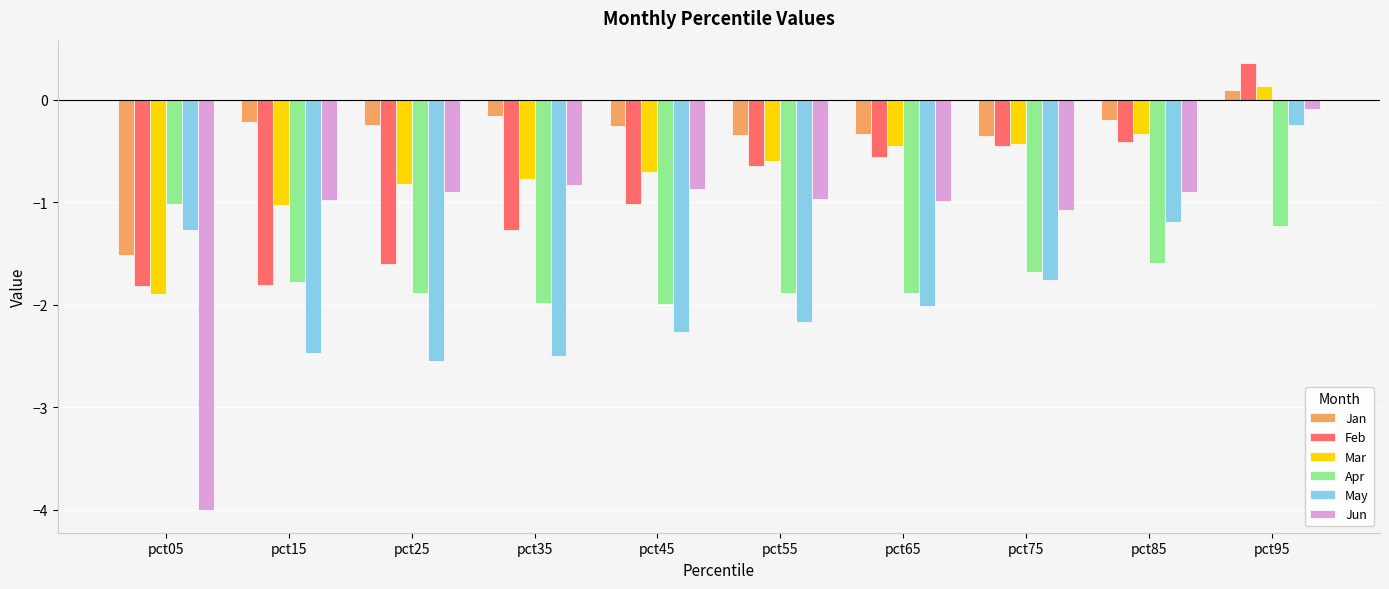

What value does the Mar series have at pct35?

-0.8